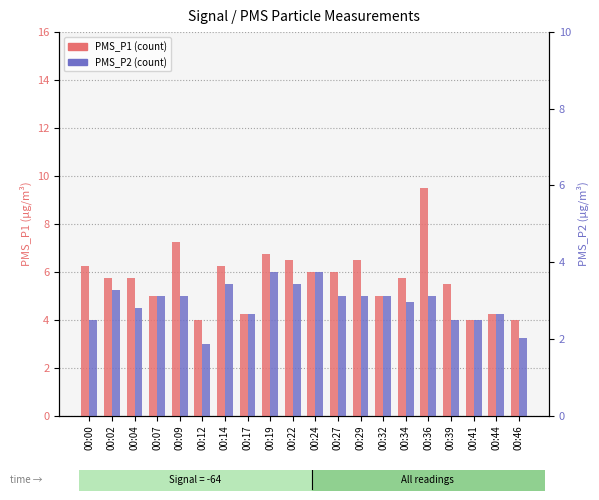

Which series has the largest total across all categories?

PMS_P1